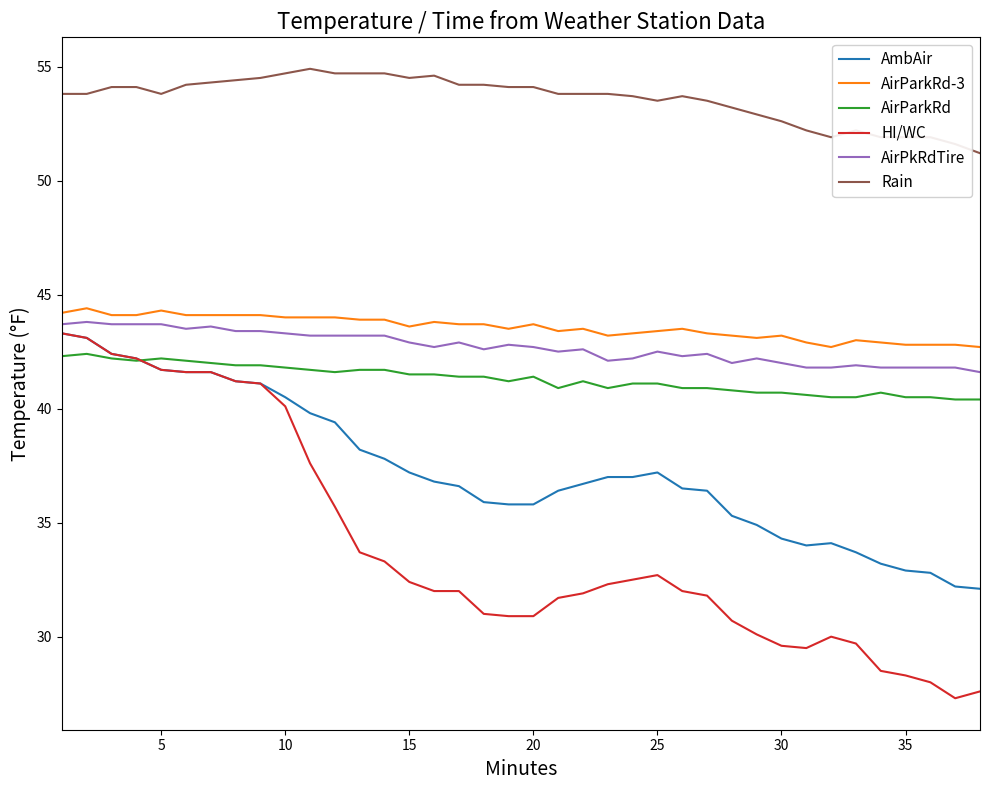

True or false: HI/WC and Rain cross at least once.

False